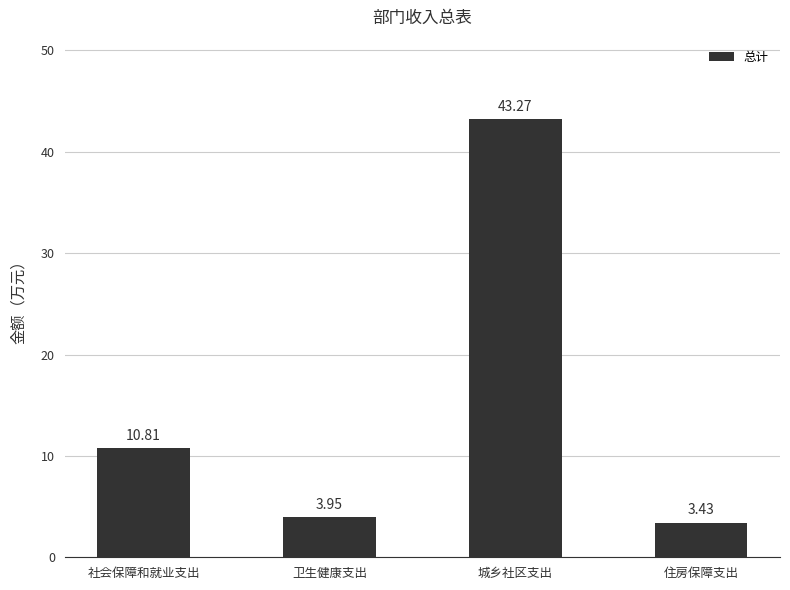

What is the label of the 4th bar from the left?

住房保障支出